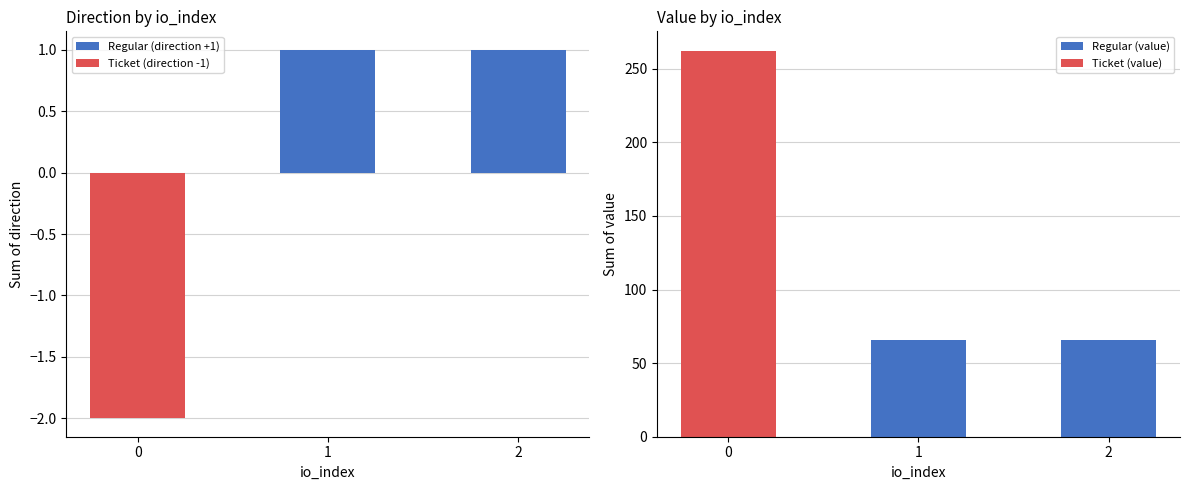

True or false: Regular (value) has a value of 65.6 at 2.

True